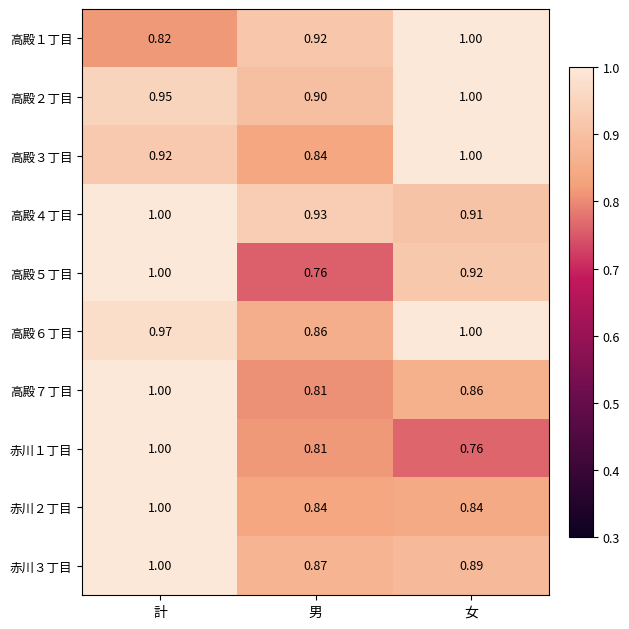

List the labels in order of 高殿６丁目 value, smallest first.

男, 計, 女